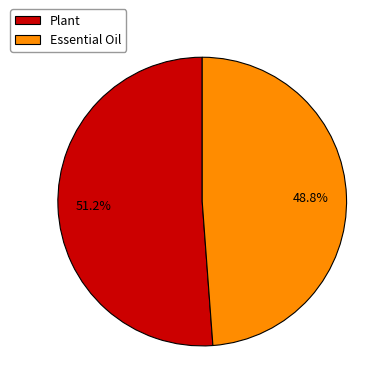

Between Plant and Essential Oil, which is larger?

Plant